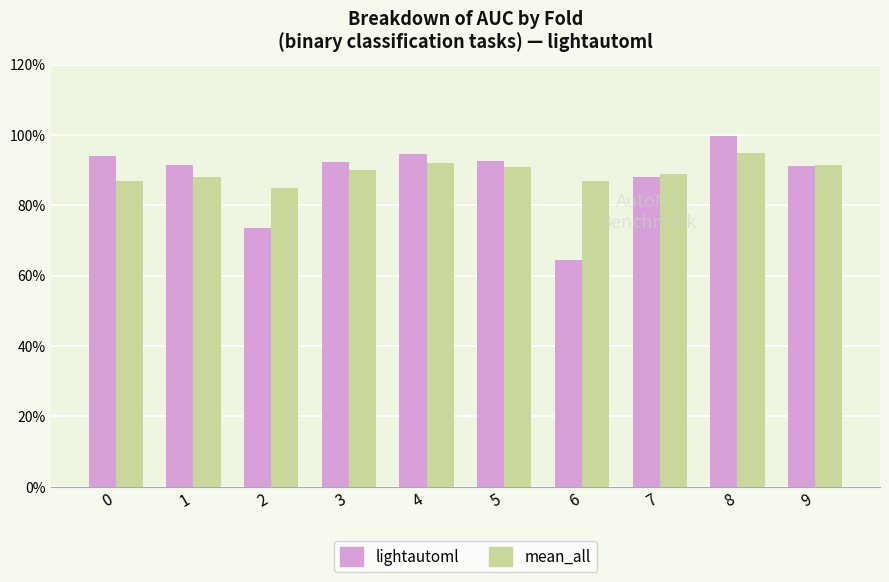

Does the chart contain stacked bars?

No